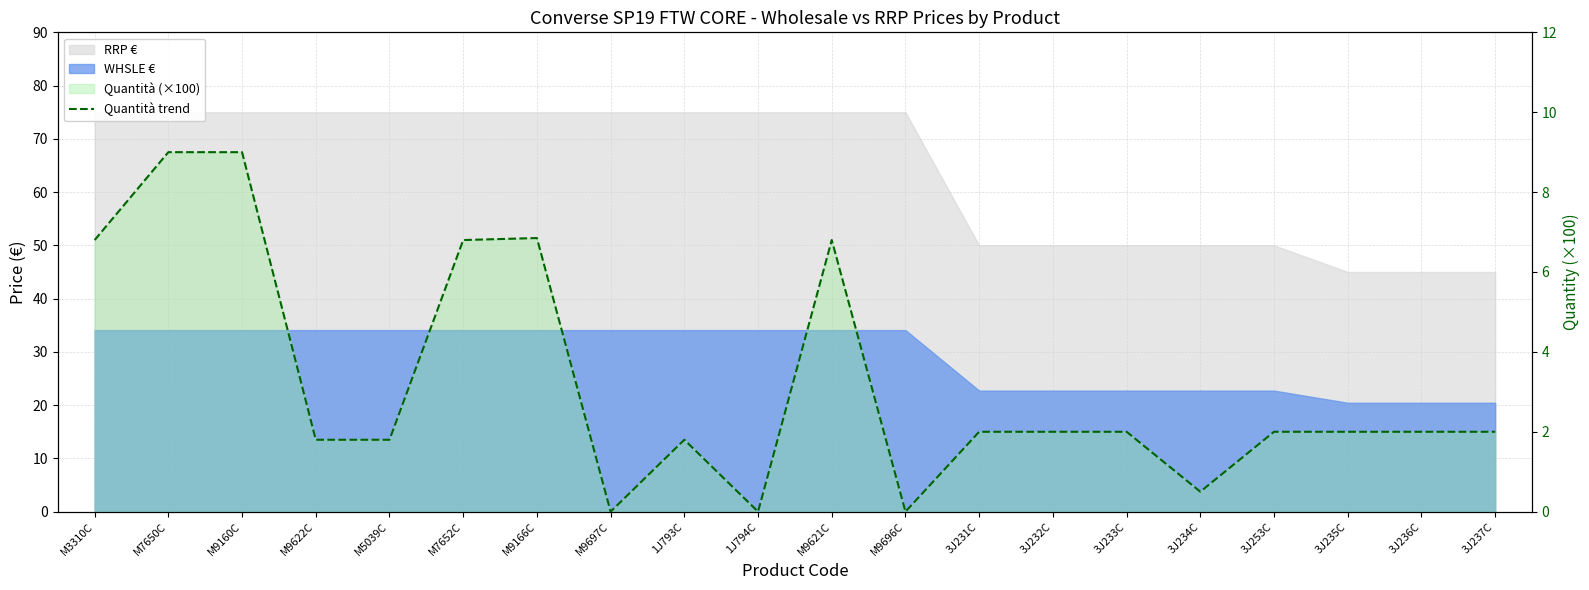

What is the change in value from M3310C to 3J232C?

-4.8